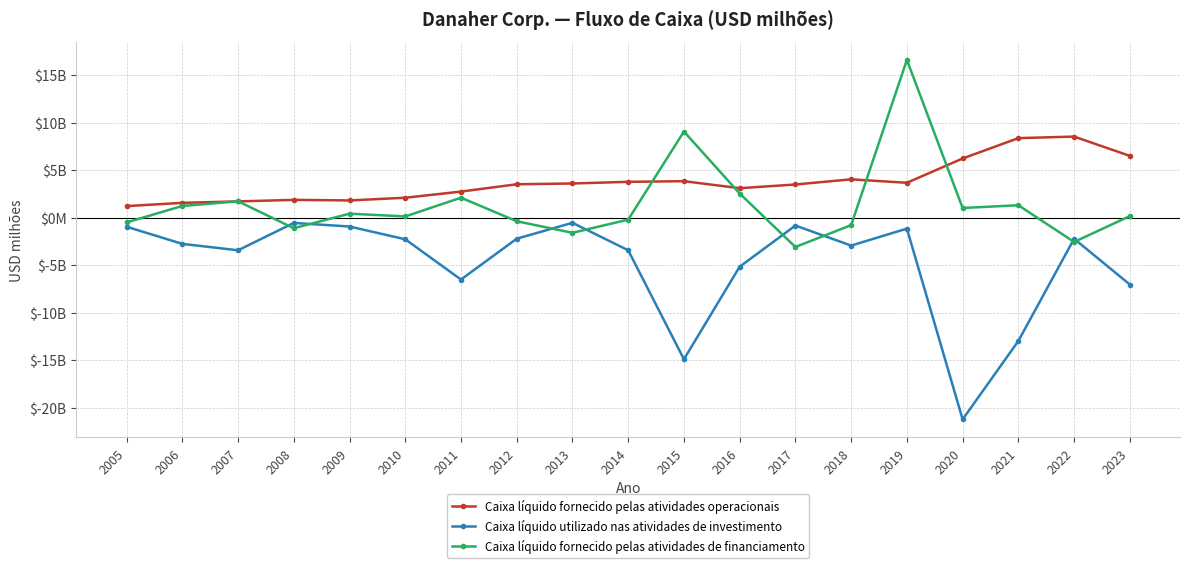

The Caixa líquido fornecido pelas atividades de financiamento series shows -512 at 2005. True or false?

True